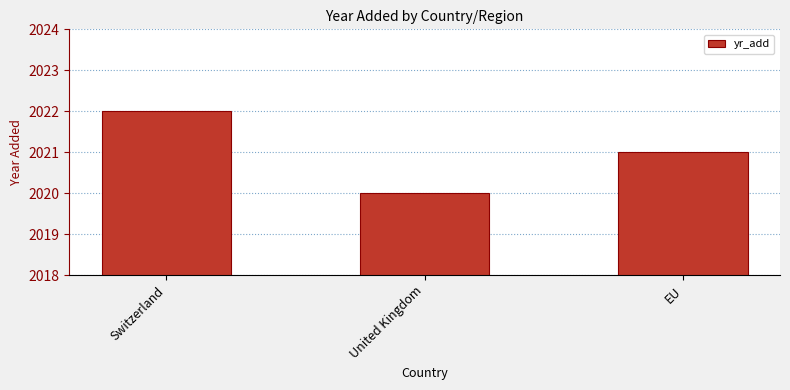

What is the minimum value shown in the chart?

2020